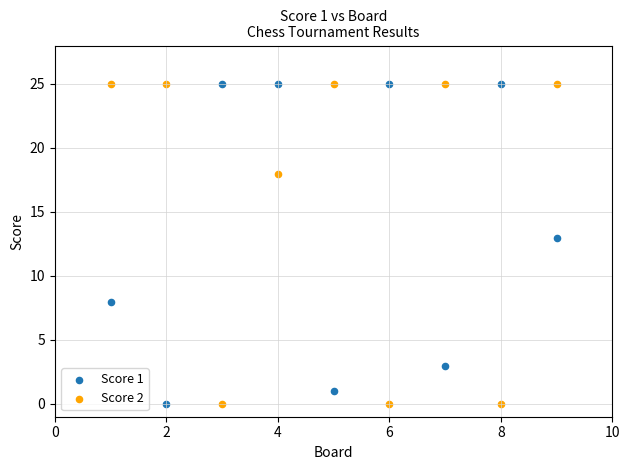

What is the X range (max minus min) for the scatter plot?

8